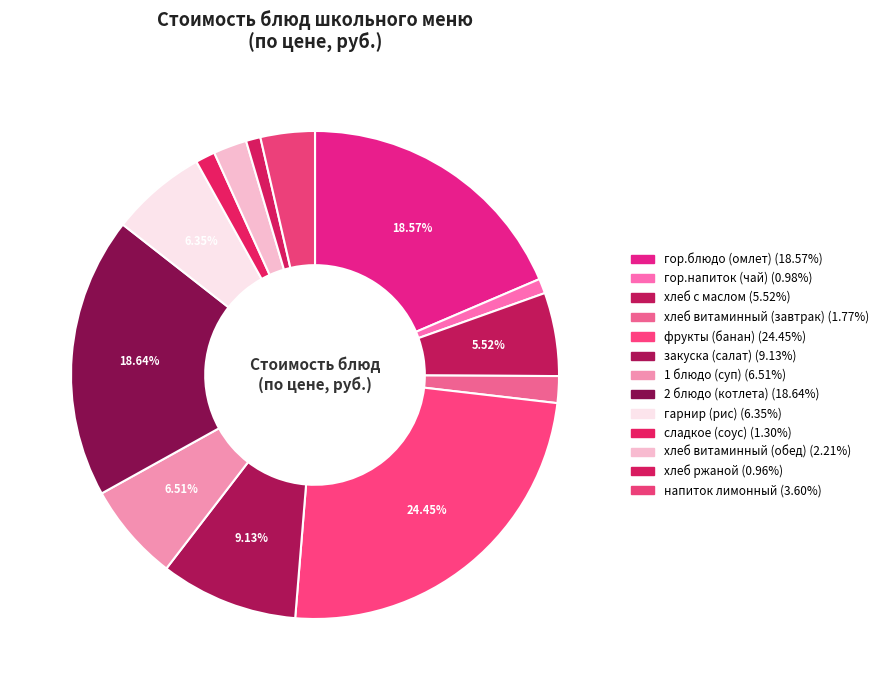

True or false: 1 блюдо (суп) accounts for 7% of the total.

True